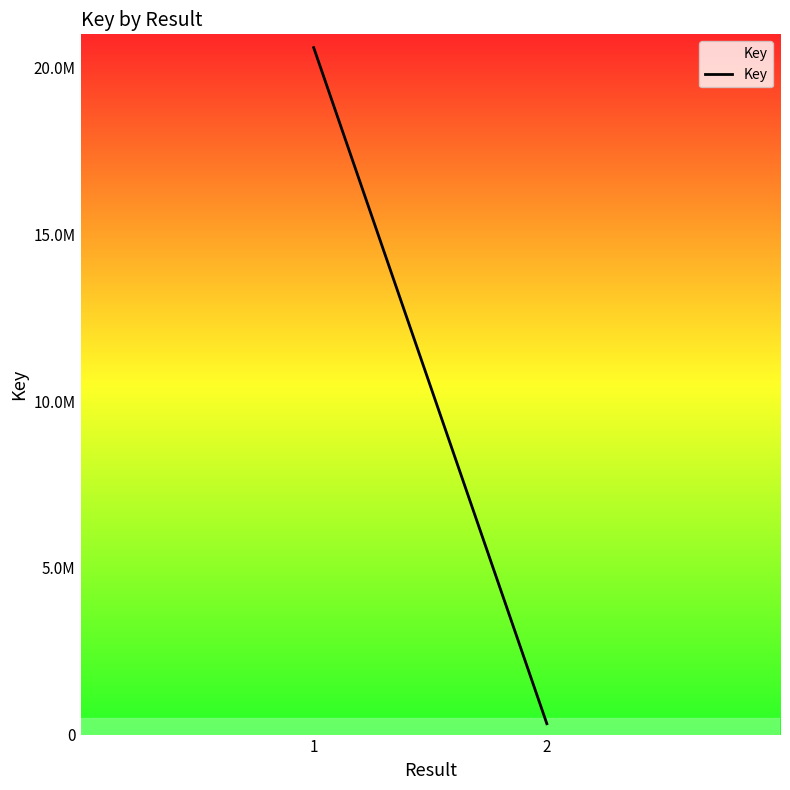

What is the smallest value displayed?

325862